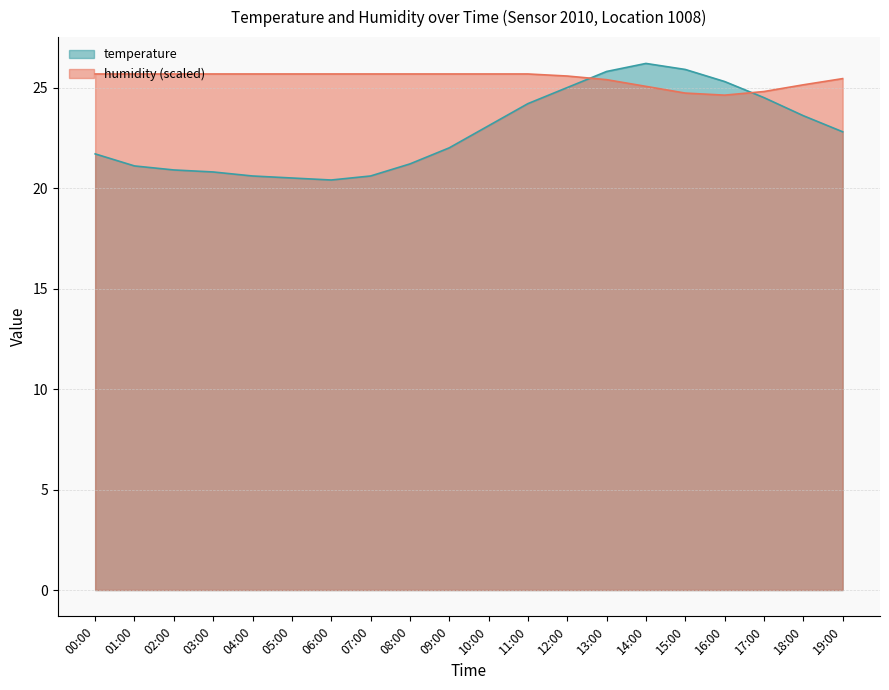

At how many categories does at least one series exceed 24?

20